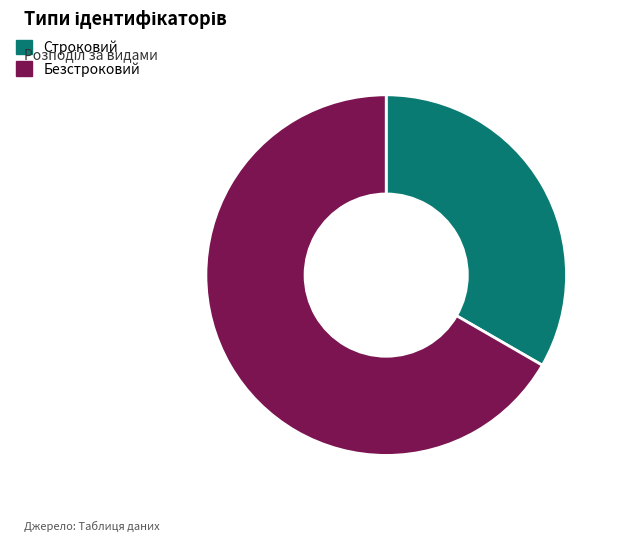

Between Строковий and Безстроковий, which is larger?

Безстроковий